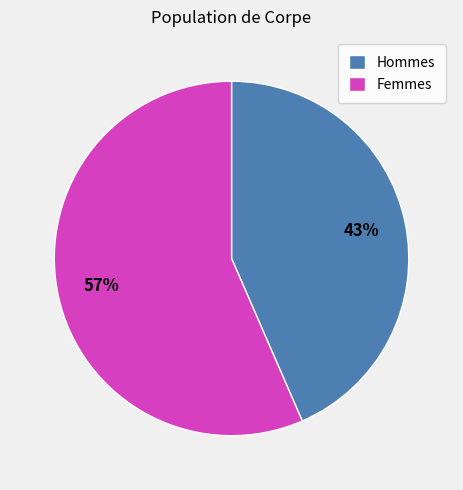

To the nearest percent, what percentage of the pie is Femmes?

57%